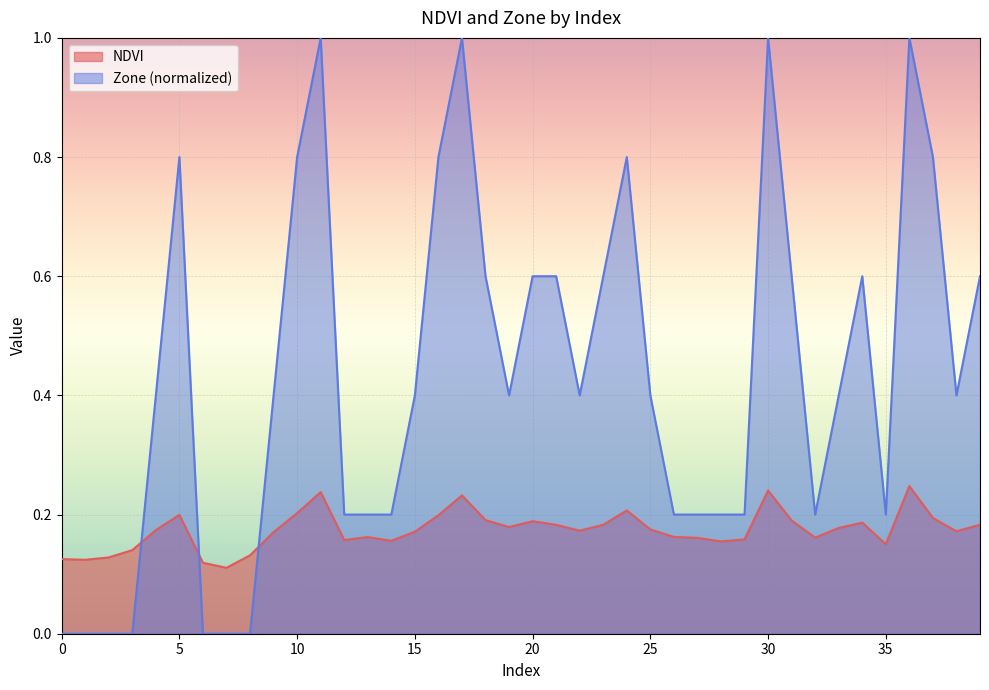

What is the lowest value of the NDVI series?

0.1